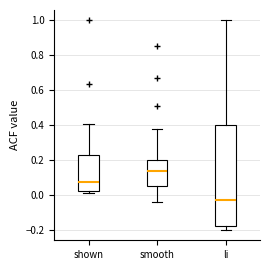

Reading left to right, read every box against the y-axis: the position of its median line, the range the box covers, and the ends of its whiskers. The values are not printed on the chart, so give them approximately, as read against the axis.

shown: median 0.08, box 0.02 to 0.22, whiskers 0.02 (just below the box's lower edge) to 0.40
smooth: median 0.14, box 0.04 to 0.20, whiskers -0.04 to 0.38
li: median -0.04, box -0.18 to 0.40, whiskers -0.20 to 1.00